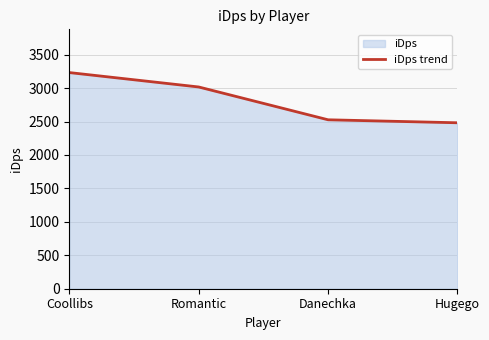

How many lines are shown in the chart?

1